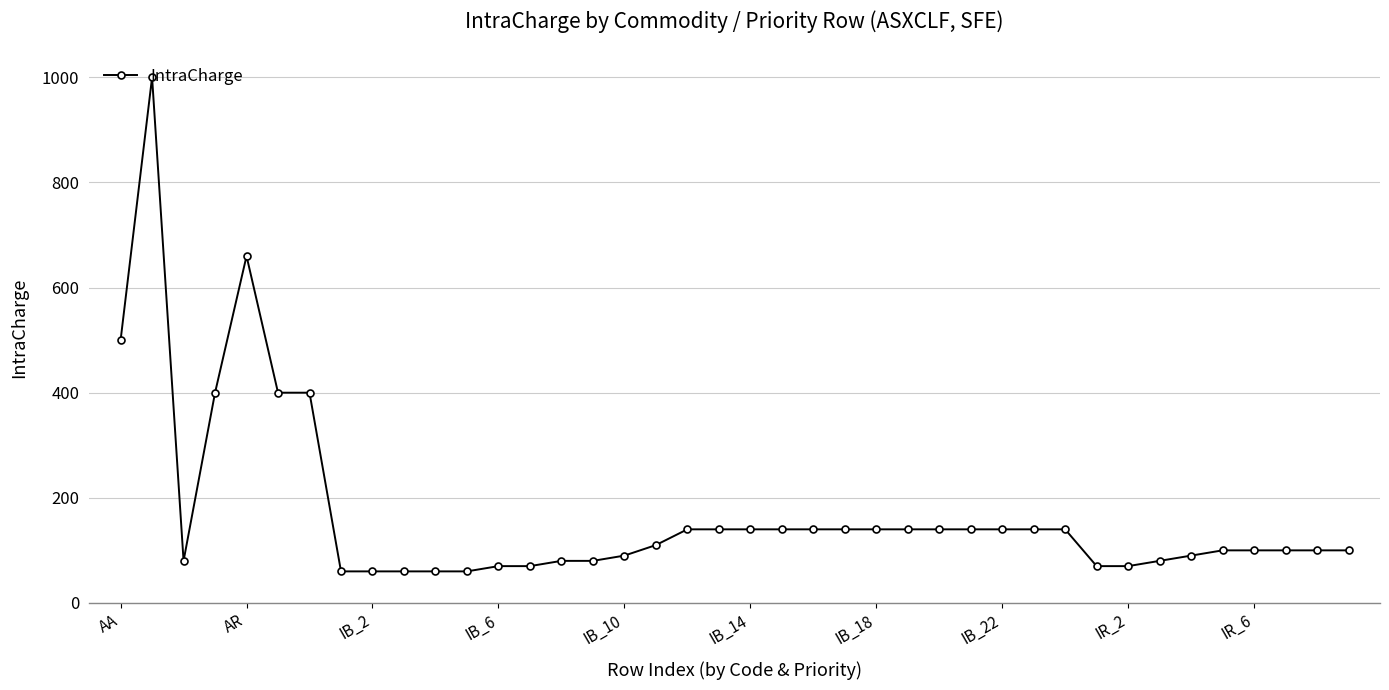

What is the value of the 26th point from the left?

140